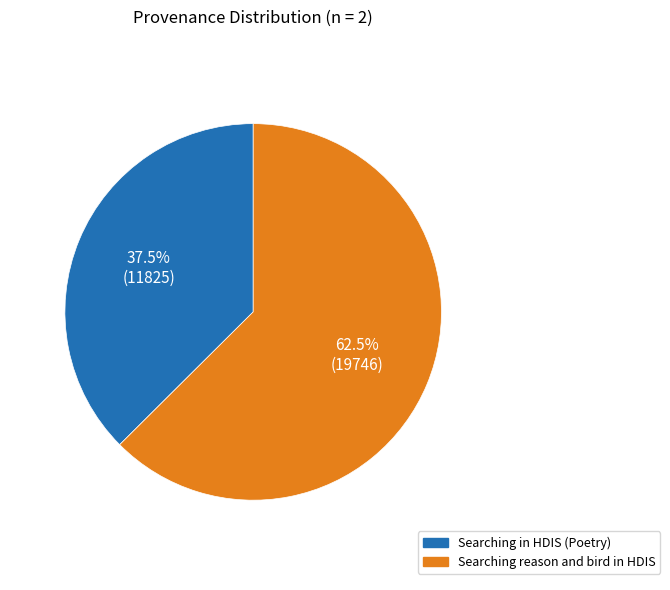

What portion of the pie excludes Searching reason and bird in HDIS?

37.5%